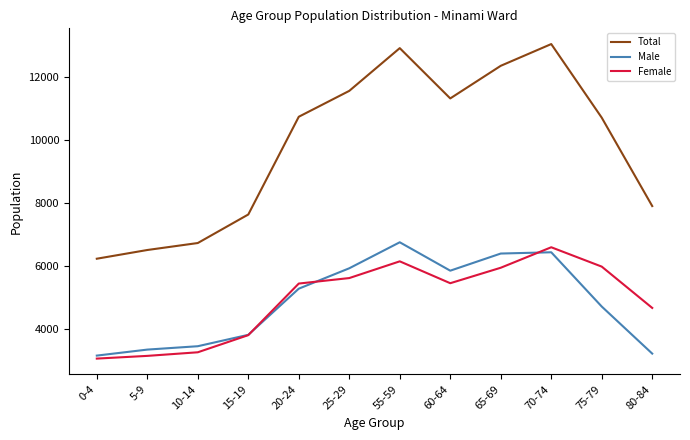

True or false: Female has a value of 1545 at 80-84.

False